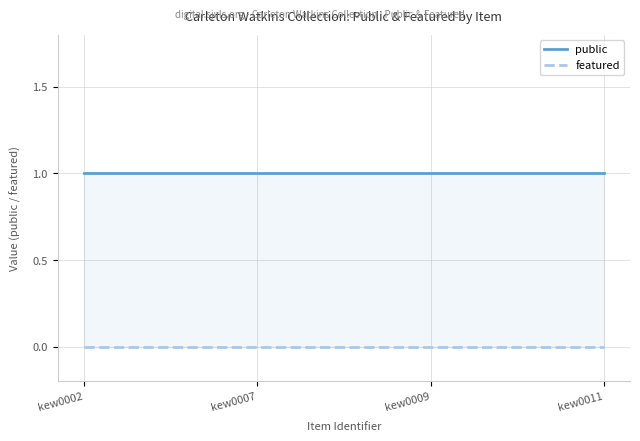

Rank the series by their maximum value, from highest to lowest.

public, featured